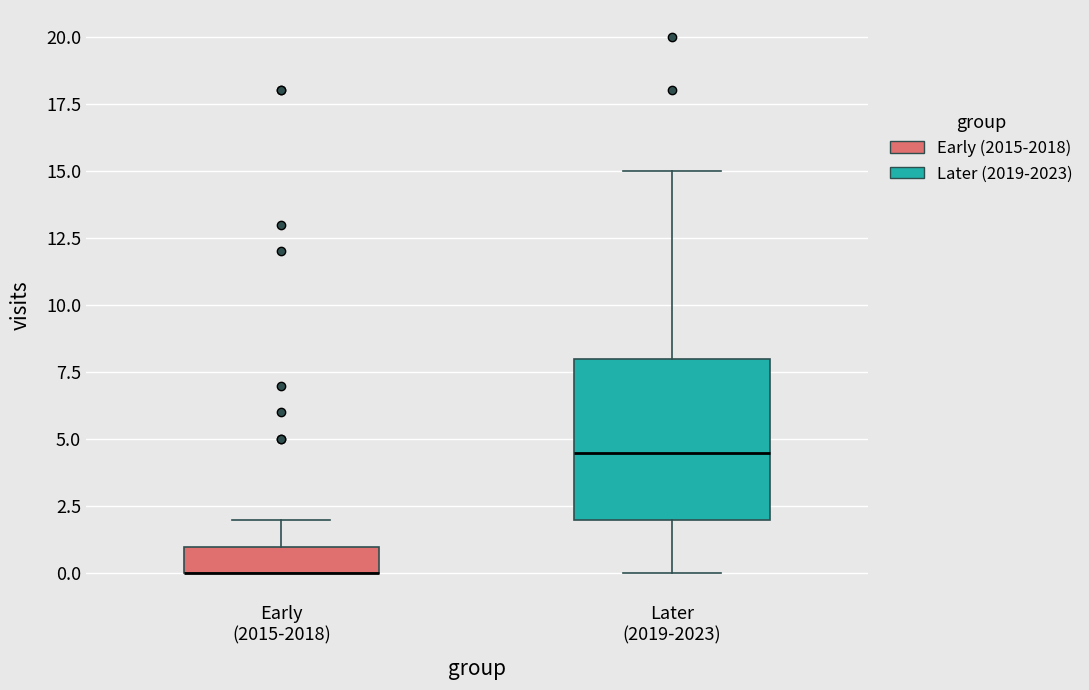

Reading left to right, transcribe this box plot: for each box, give where its median line is, the range the box spans, and where its two whiskers end, as read against the y-axis. The values are not printed on the chart, so give them approximately, as read against the axis.

Early (2015-2018): median 0.0 (drawn on the box's lower edge), box 0.0 to 1.0, whiskers 0.0 to 2.0
Later (2019-2023): median 4.5, box 2.0 to 8.0, whiskers 0.0 to 15.0